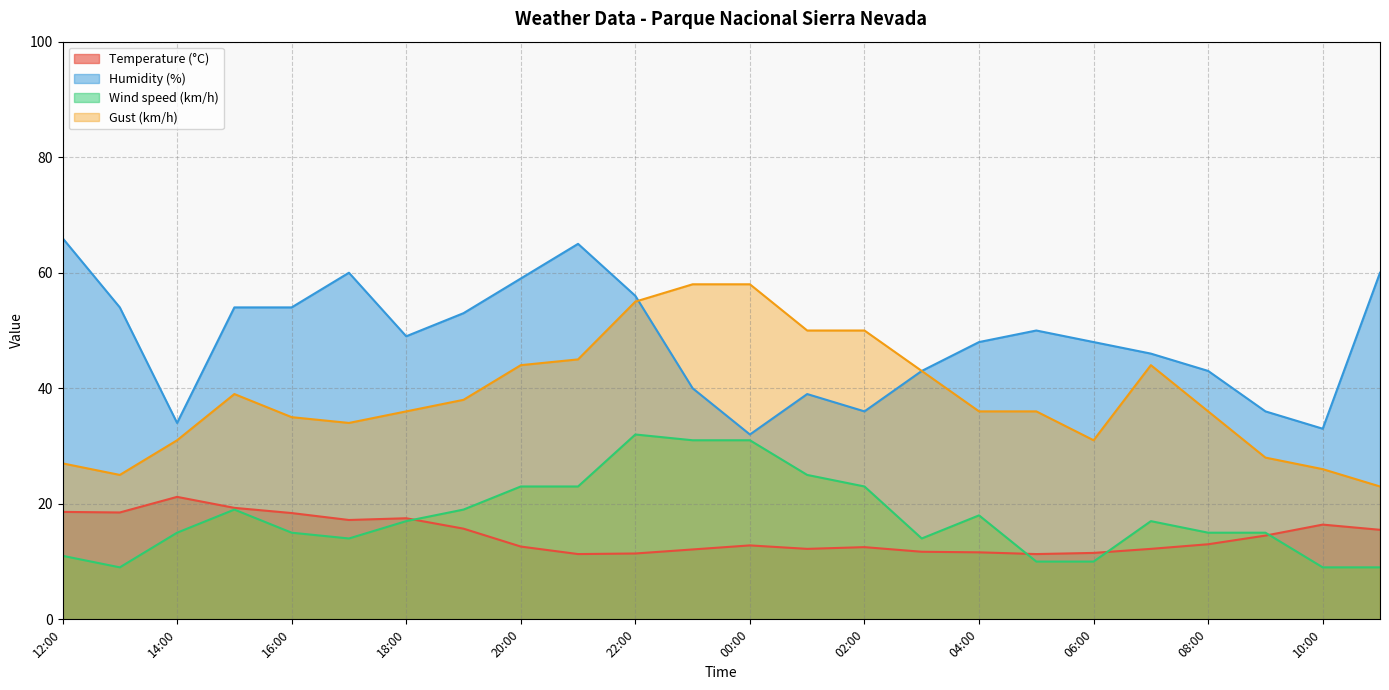

Is the value of Temperature (°C) at 05:00 greater than the value of Gust (km/h) at 08:00?

No